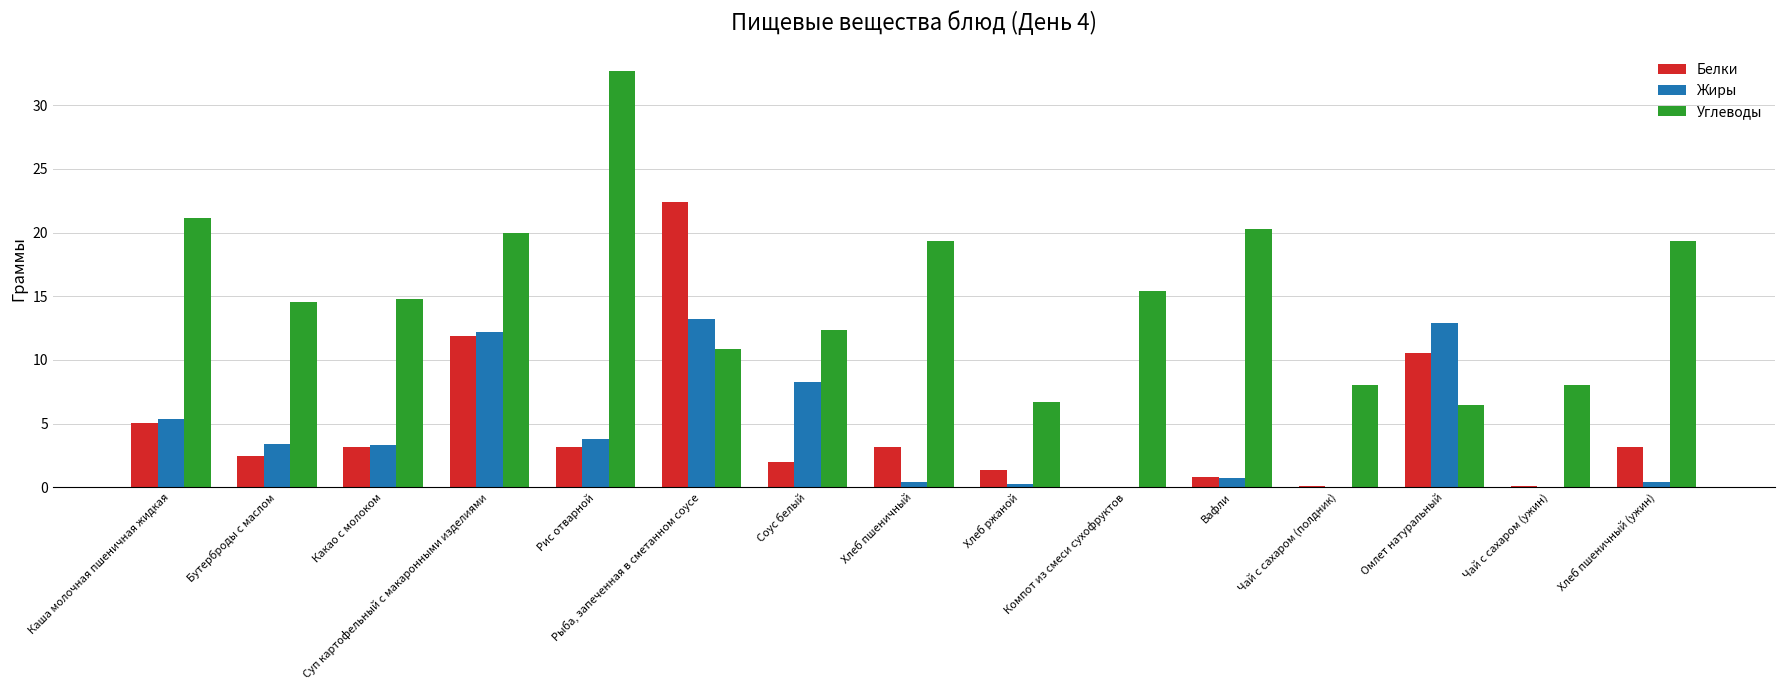

The Жиры series shows 3.5 at Рыба, запеченная в сметанном соусе. True or false?

False